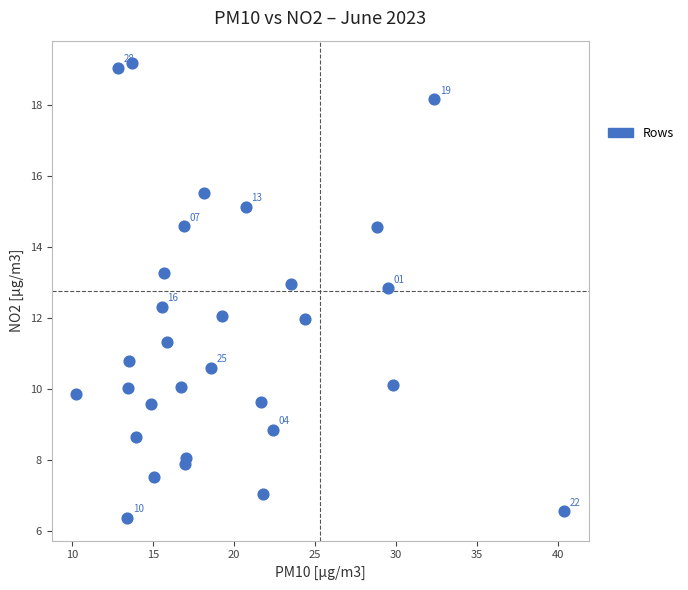

What is the range of Y values (max minus min)?

12.8